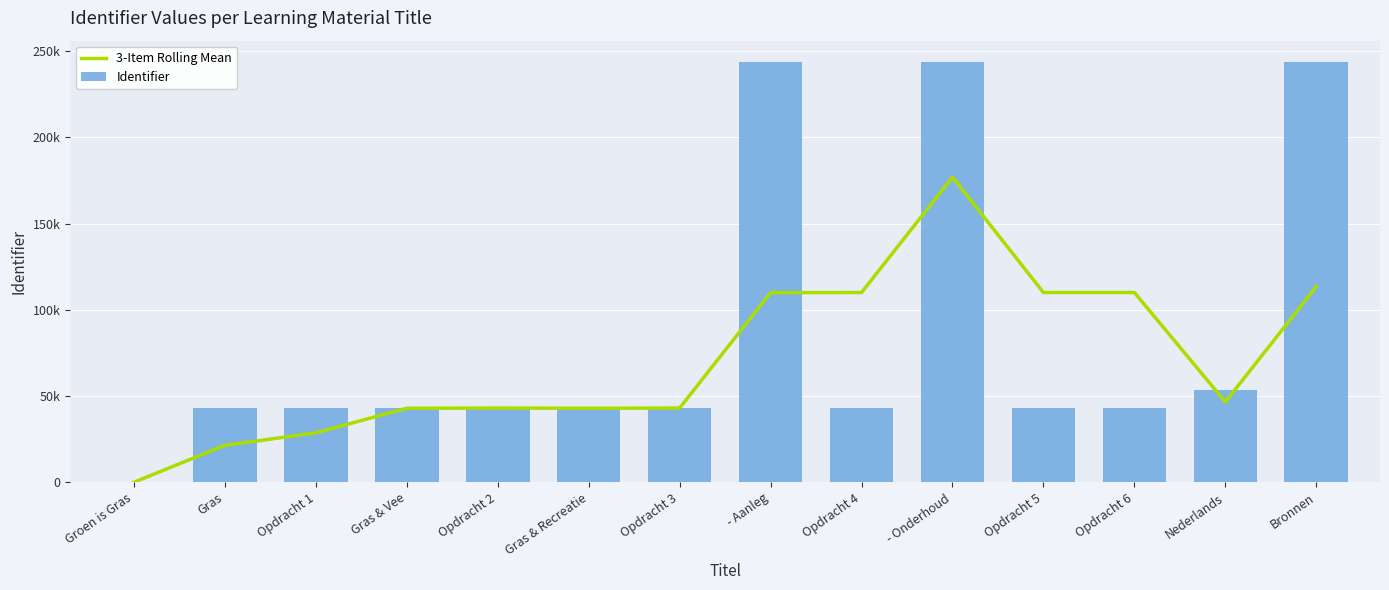

Reading left to right, list all the values displayed in this chart.

3-Item Rolling Mean: Groen is Gras=0.0	Gras=21428.5	Opdracht 1=28655.3	Gras & Vee=42944.0	Opdracht 2=43028.3	Gras & Recreatie=42951.7	Opdracht 3=43033.3	- Aanleg=109960.0	Opdracht 4=110038.0	- Onderhoud=176964.7	Opdracht 5=110039.7	Opdracht 6=110040.7	Nederlands=46613.0	Bronnen=113537.0
Identifier: Groen is Gras=0.0	Gras=42857.0	Opdracht 1=43109.0	Gras & Vee=42866.0	Opdracht 2=43110.0	Gras & Recreatie=42879.0	Opdracht 3=43111.0	- Aanleg=243890.0	Opdracht 4=43113.0	- Onderhoud=243891.0	Opdracht 5=43115.0	Opdracht 6=43116.0	Nederlands=53608.0	Bronnen=243887.0